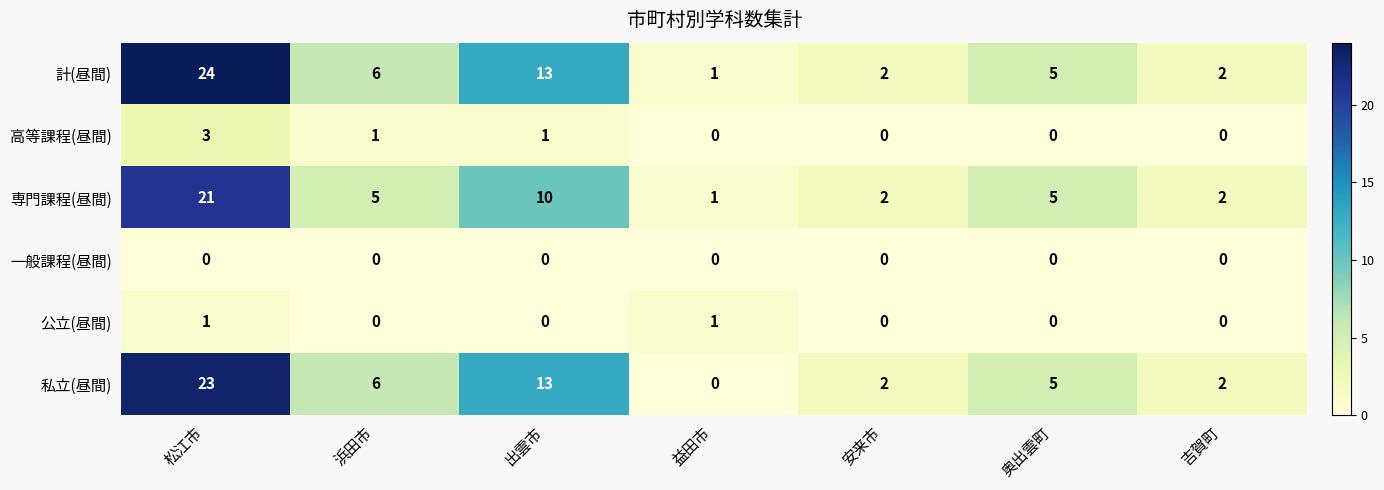

List the series in order of their peak value, lowest first.

一般課程(昼間), 公立(昼間), 高等課程(昼間), 専門課程(昼間), 私立(昼間), 計(昼間)